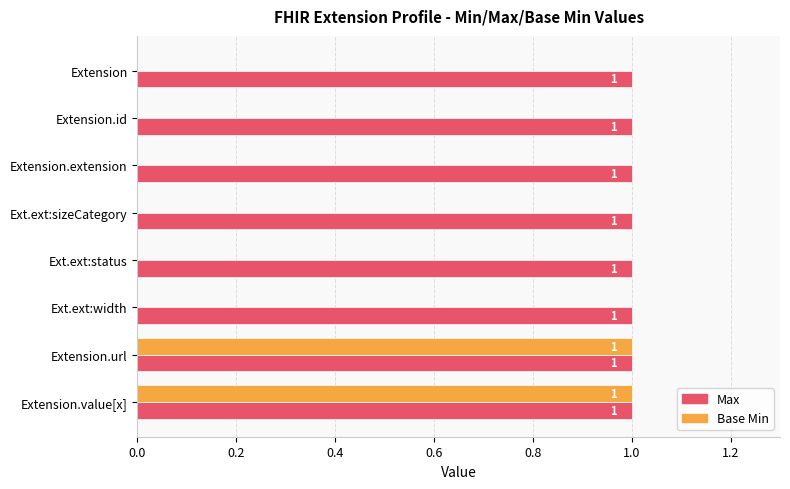

What is the average value of the Base Min series?

0